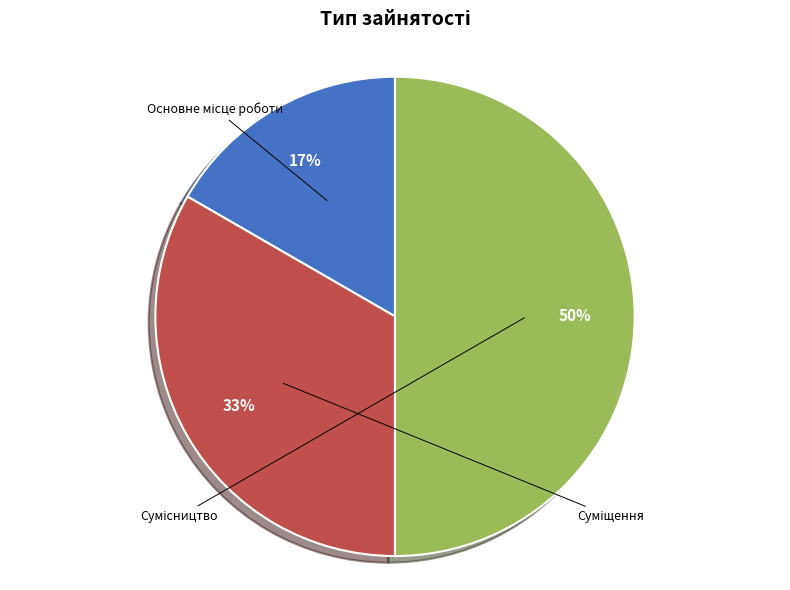

To the nearest percent, what is the difference between the Основне місце роботи and Сумісництво slice percentages?

33%